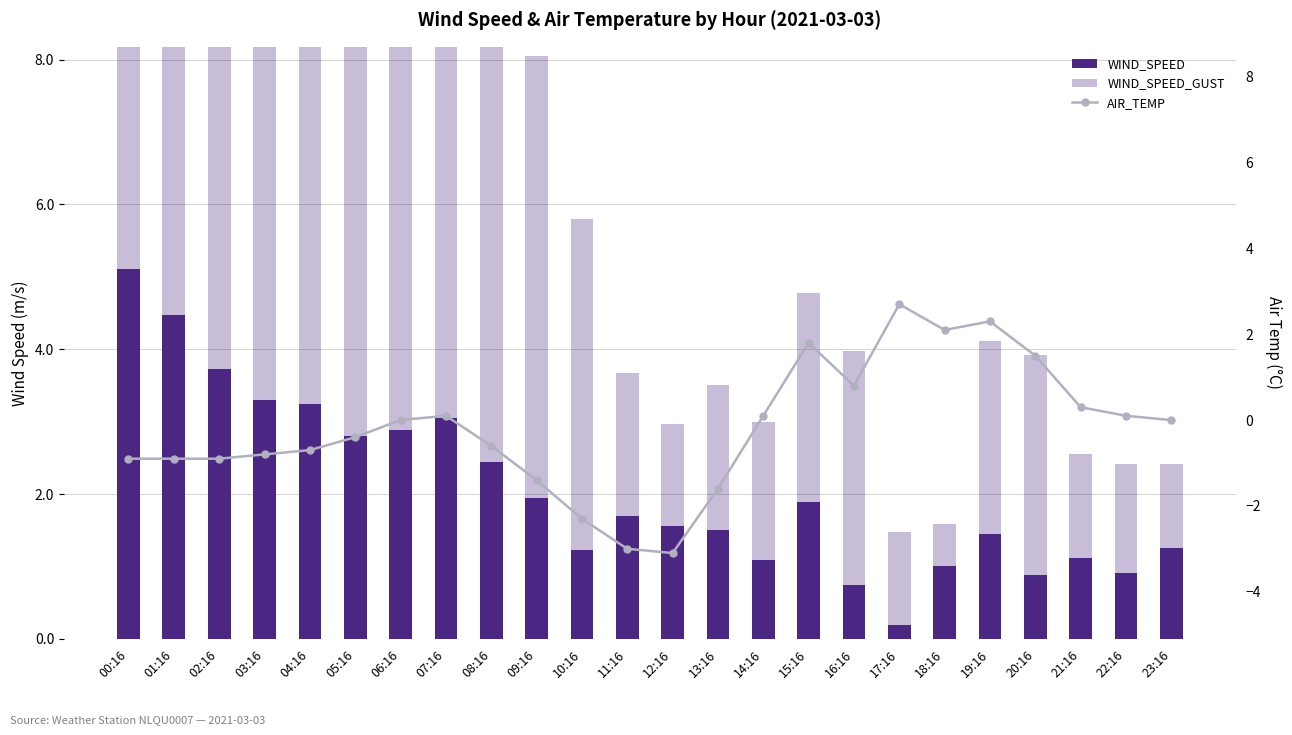

At 12:16, list the series in order from smallest to largest.

AIR_TEMP, WIND_SPEED, WIND_SPEED_GUST